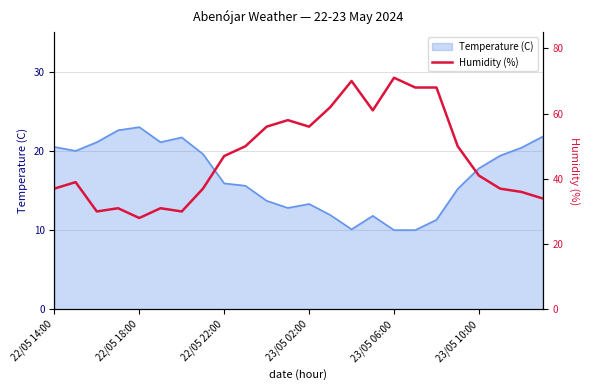

Is it true that Temperature (C) equals 22.9 at 22/05 22:00?

False